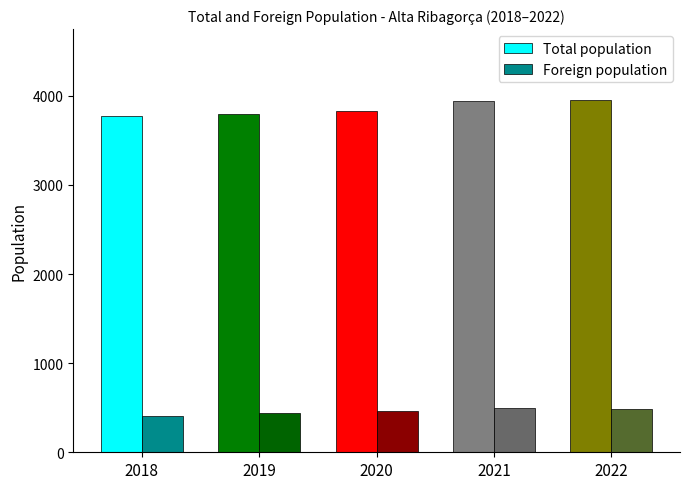

Is the value of Foreign population at 2022 greater than the value of Total population at 2020?

No